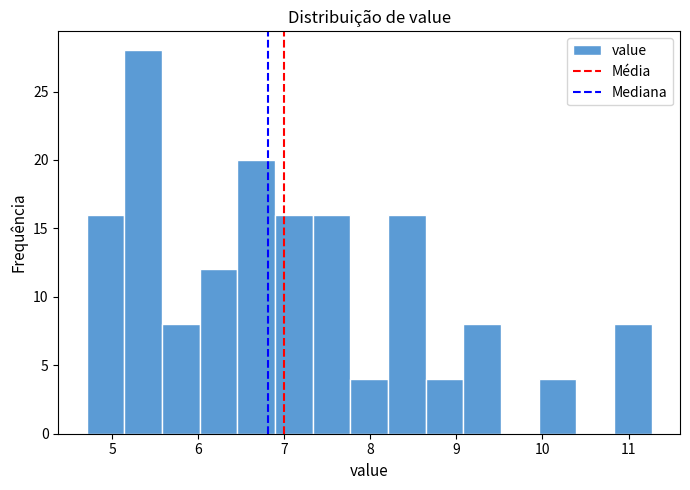

What is the height of the bar covering 9.1 to 9.5 on the x-axis? Neither the bar edges nor the heights are printed on the chart, so give them approximately, as read against the axes.

8